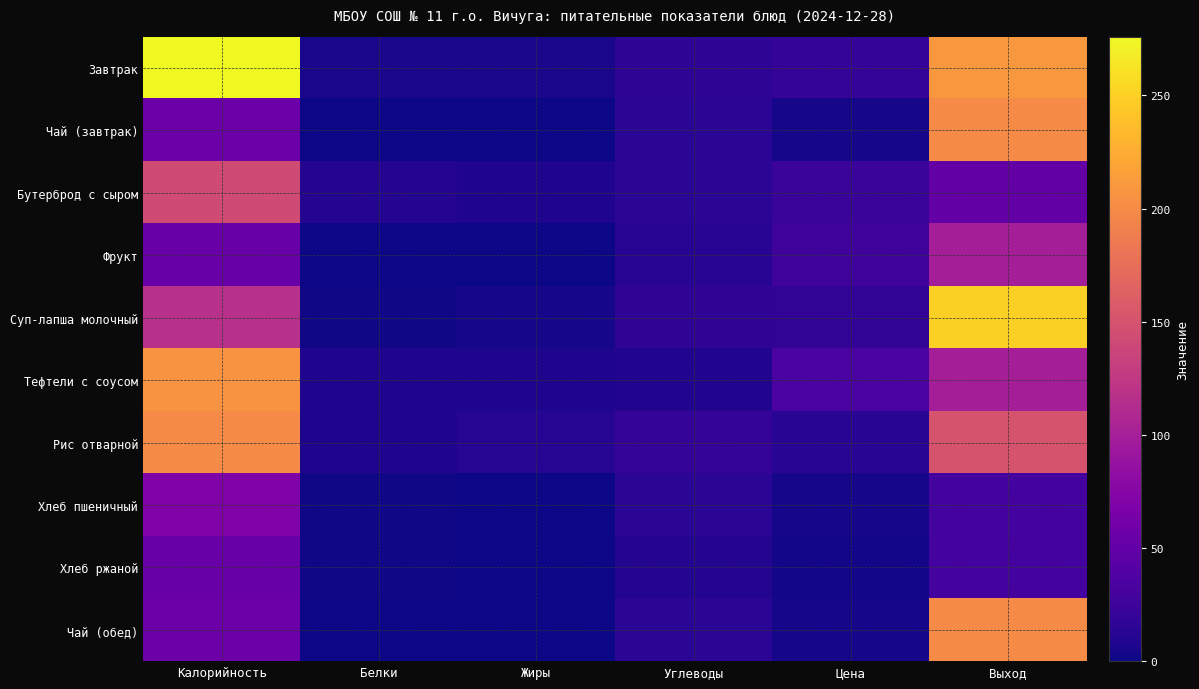

Reading right to left, transcribe all the data shown in this chart.

Завтрак: Выход=210.0	Цена=19.9	Углеводы=16.0	Жиры=5.0	Белки=5.0	Калорийность=276.0
Чай (завтрак): Выход=200.0	Цена=4.2	Углеводы=15.0	Жиры=0.0	Белки=0.0	Калорийность=57.0
Бутерброд с сыром: Выход=50.0	Цена=23.3	Углеводы=15.0	Жиры=8.0	Белки=10.0	Калорийность=143.0
Фрукт: Выход=100.0	Цена=26.7	Углеводы=12.0	Жиры=0.0	Белки=0.0	Калорийность=54.0
Суп-лапша молочный: Выход=250.0	Цена=17.3	Углеводы=17.0	Жиры=4.0	Белки=2.0	Калорийность=117.0
Тефтели с соусом: Выход=100.0	Цена=33.8	Углеводы=9.0	Жиры=7.0	Белки=8.0	Калорийность=206.0
Рис отварной: Выход=150.0	Цена=13.0	Углеводы=19.0	Жиры=11.0	Белки=8.0	Калорийность=200.0
Хлеб пшеничный: Выход=30.0	Цена=3.3	Углеводы=15.0	Жиры=0.0	Белки=2.0	Калорийность=71.0
Хлеб ржаной: Выход=30.0	Цена=2.6	Углеводы=10.0	Жиры=0.0	Белки=2.0	Калорийность=54.0
Чай (обед): Выход=200.0	Цена=4.2	Углеводы=15.0	Жиры=0.0	Белки=0.0	Калорийность=57.0